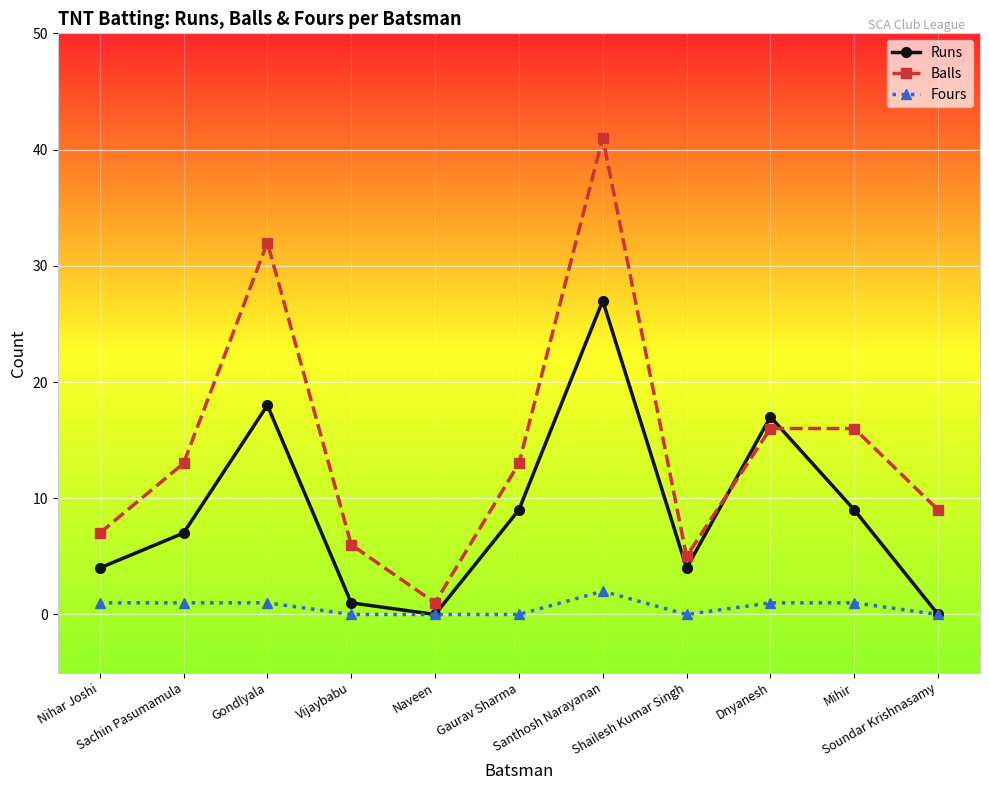

What is the average value of the Balls series?

14